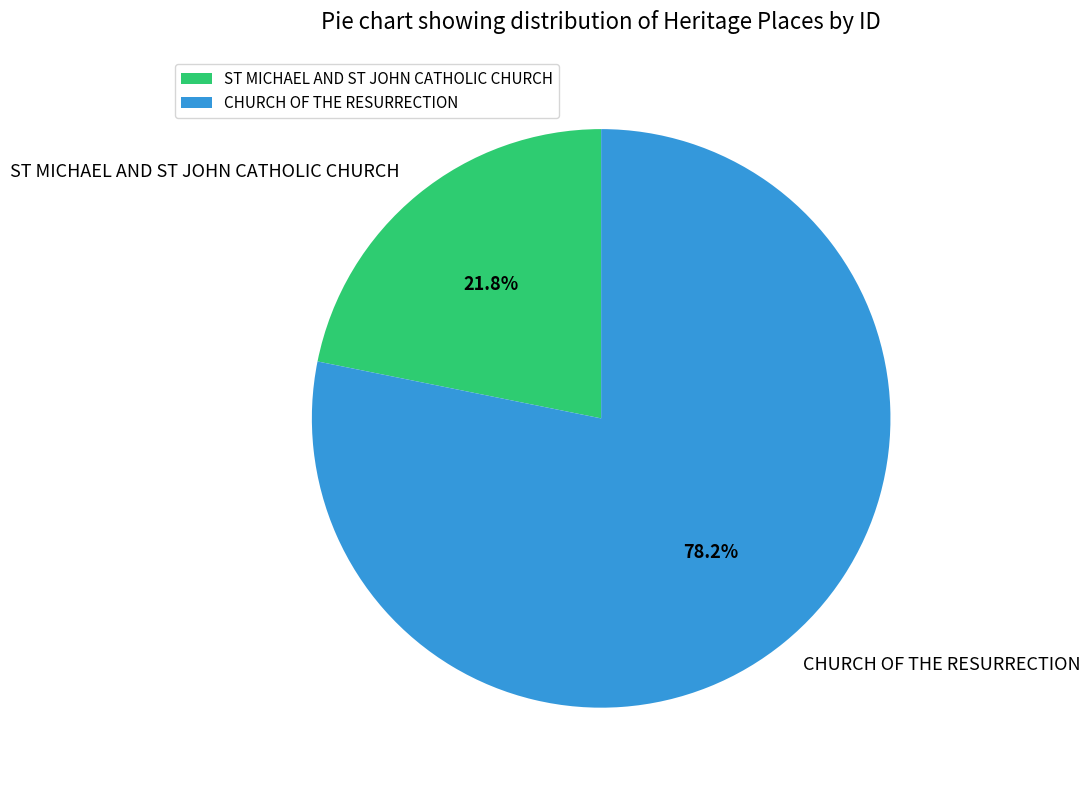

What percentage is the CHURCH OF THE RESURRECTION slice, to the nearest percent?

78%